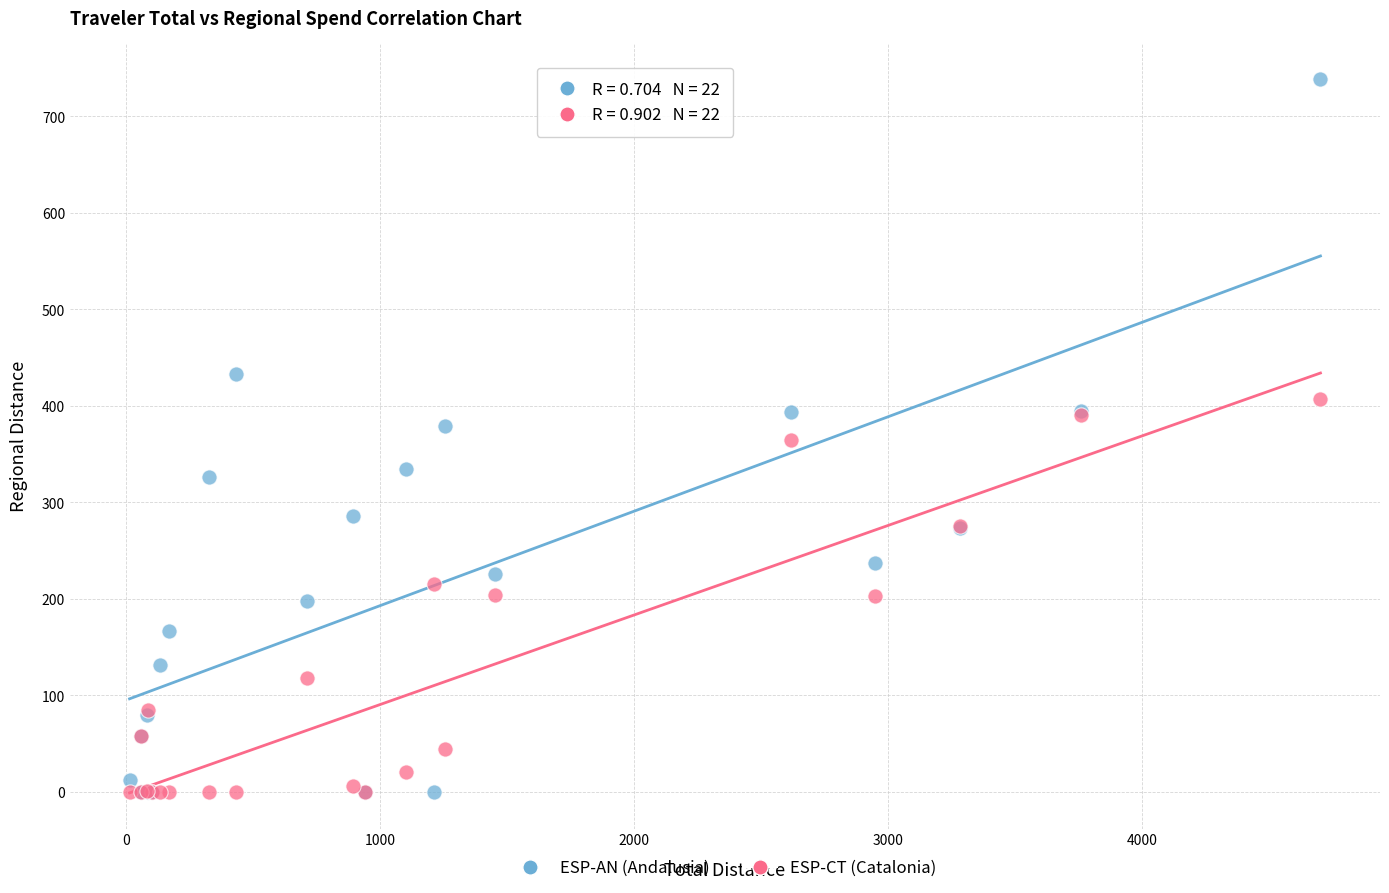

What are all the series names shown in the legend?

ESP-AN (Andalusia), ESP-CT (Catalonia)